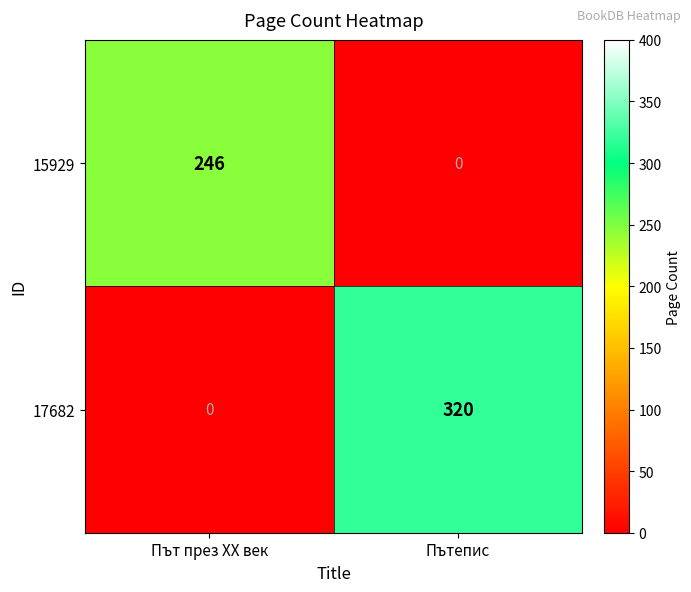

Reading right to left, what are all the values shown in this chart?

15929: Пътепис=0	Път през XX век=246
17682: Пътепис=320	Път през XX век=0